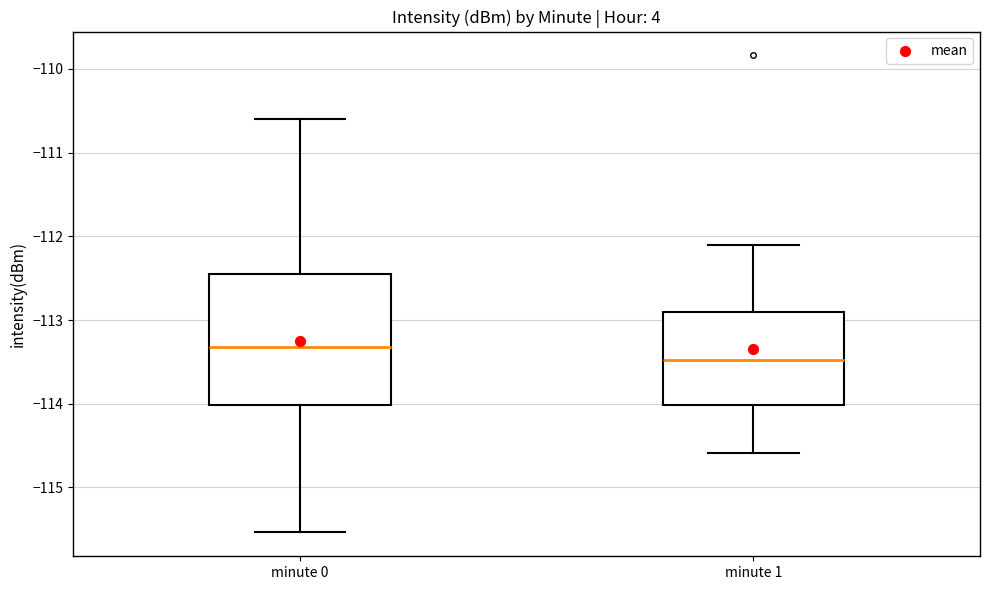

Comparing the boxes themselves (not the whiskers), which one is the tallest?

minute 0